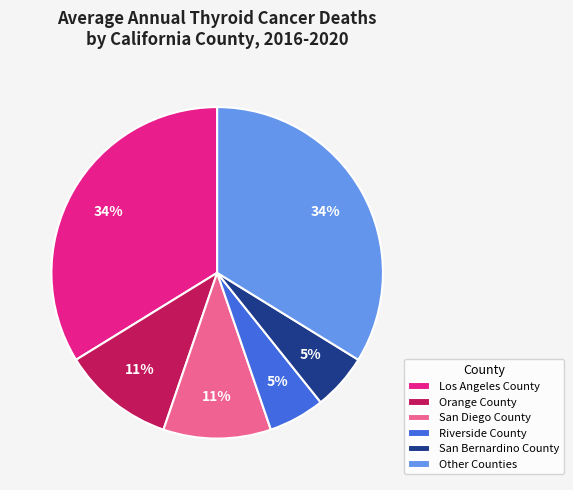

To the nearest percent, what is the average slice percentage?

17%